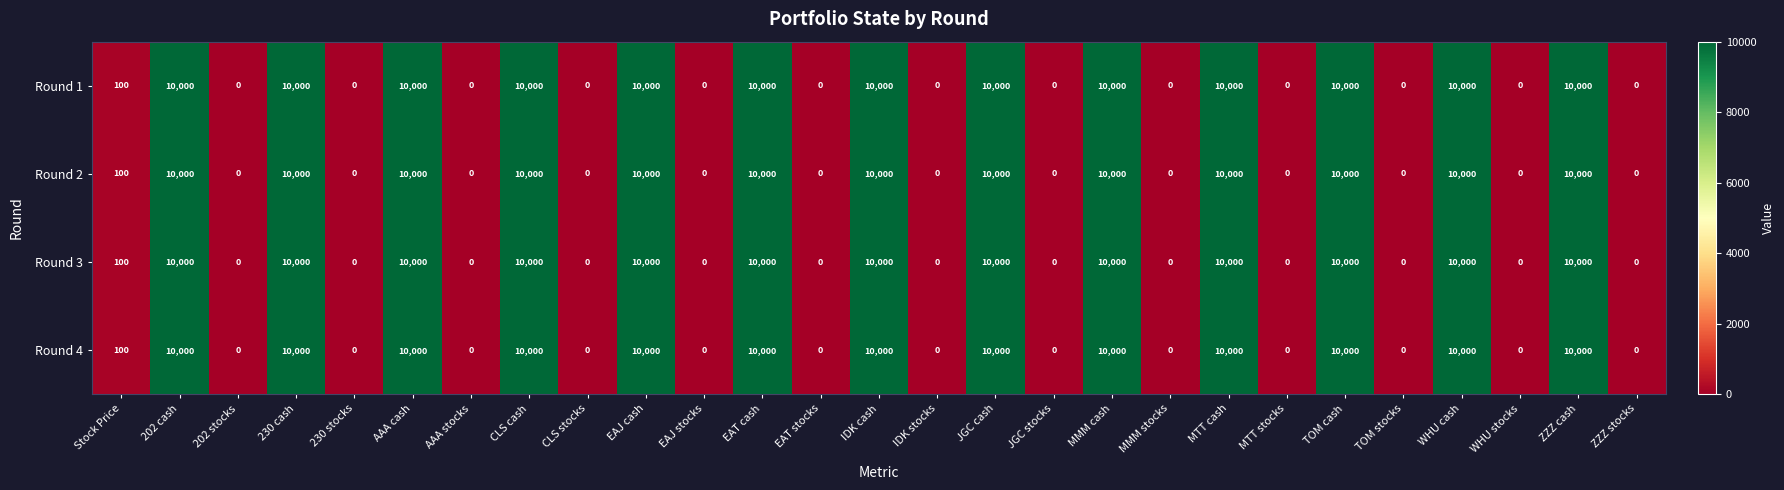

What is the total value across all series at JGC cash?

40000